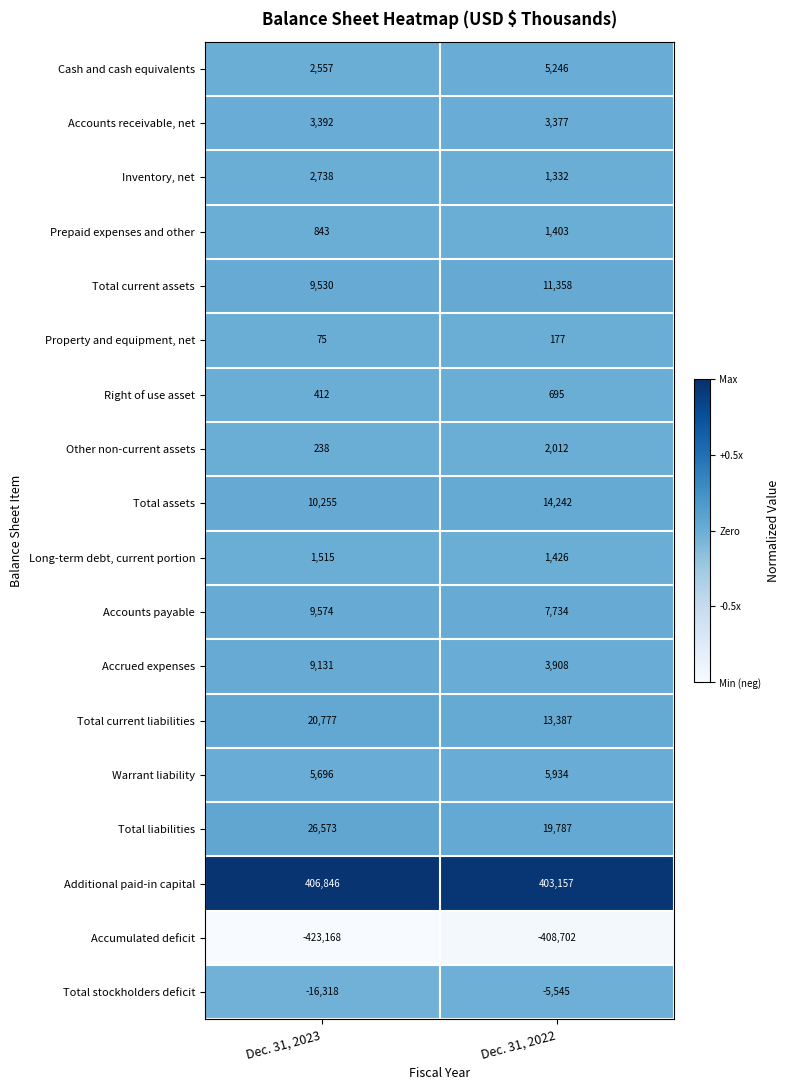

At Dec. 31, 2023, list the series in order from largest to smallest.

Additional paid-in capital, Total liabilities, Total current liabilities, Total assets, Accounts payable, Total current assets, Accrued expenses, Warrant liability, Accounts receivable, net, Inventory, net, Cash and cash equivalents, Long-term debt, current portion, Prepaid expenses and other, Right of use asset, Other non-current assets, Property and equipment, net, Total stockholders deficit, Accumulated deficit